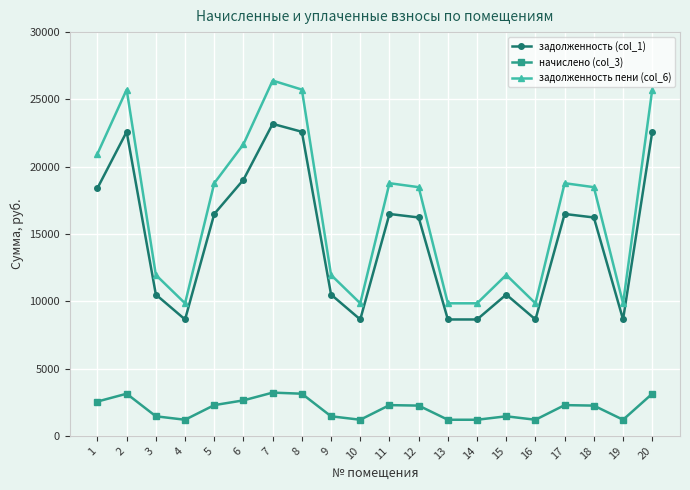

Is this an area chart (filled region under the line)?

No